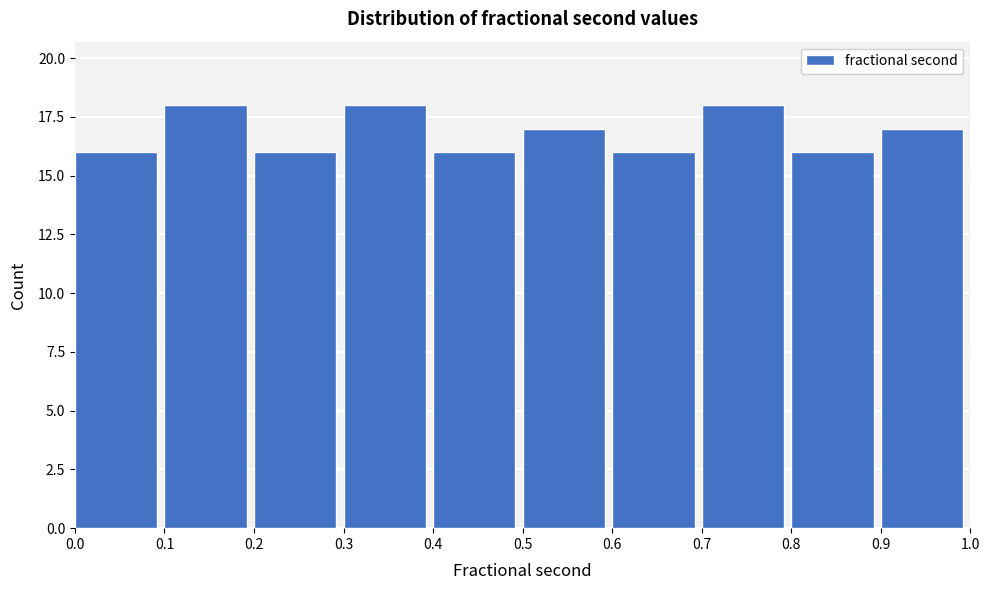

What is the height of the bar covering 0.8 to 0.9 on the x-axis? The values are not printed on the chart, so give them approximately, as read against the axis.

16